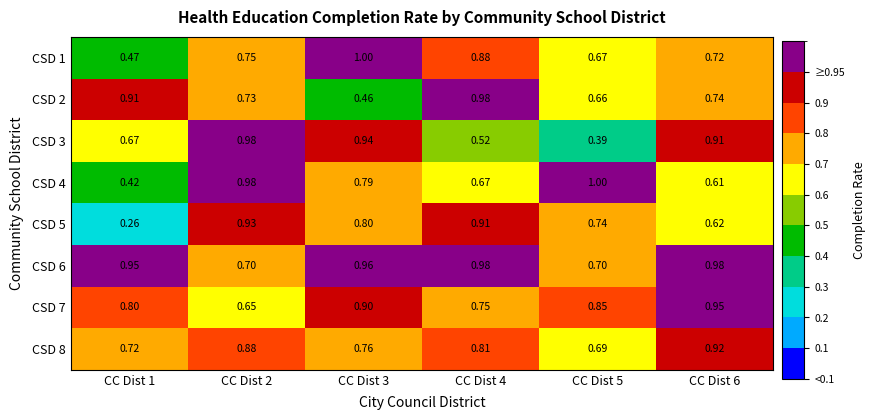

Is the value of CSD 5 at CC Dist 2 greater than the value of CSD 6 at CC Dist 4?

No